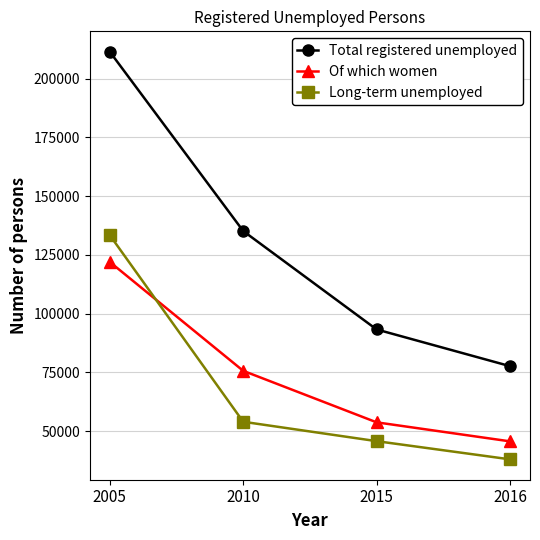

At which category is the sum across all series the highest?

2005